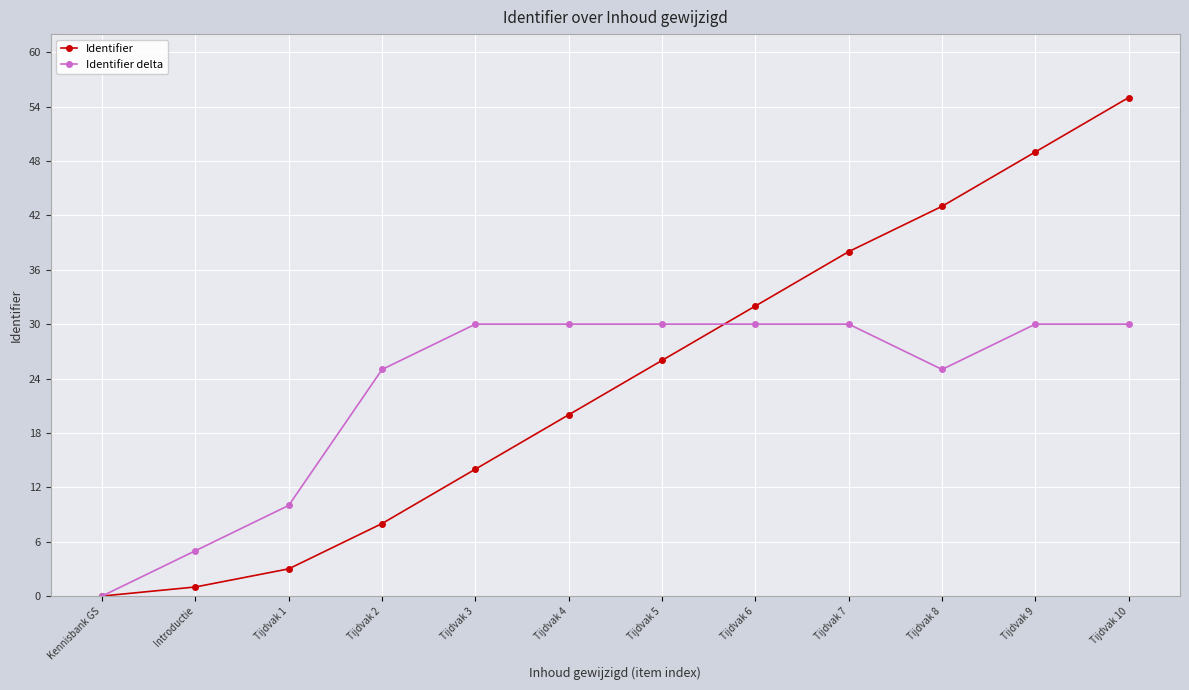

At Tijdvak 7, list the series in order from largest to smallest.

Identifier, Identifier delta